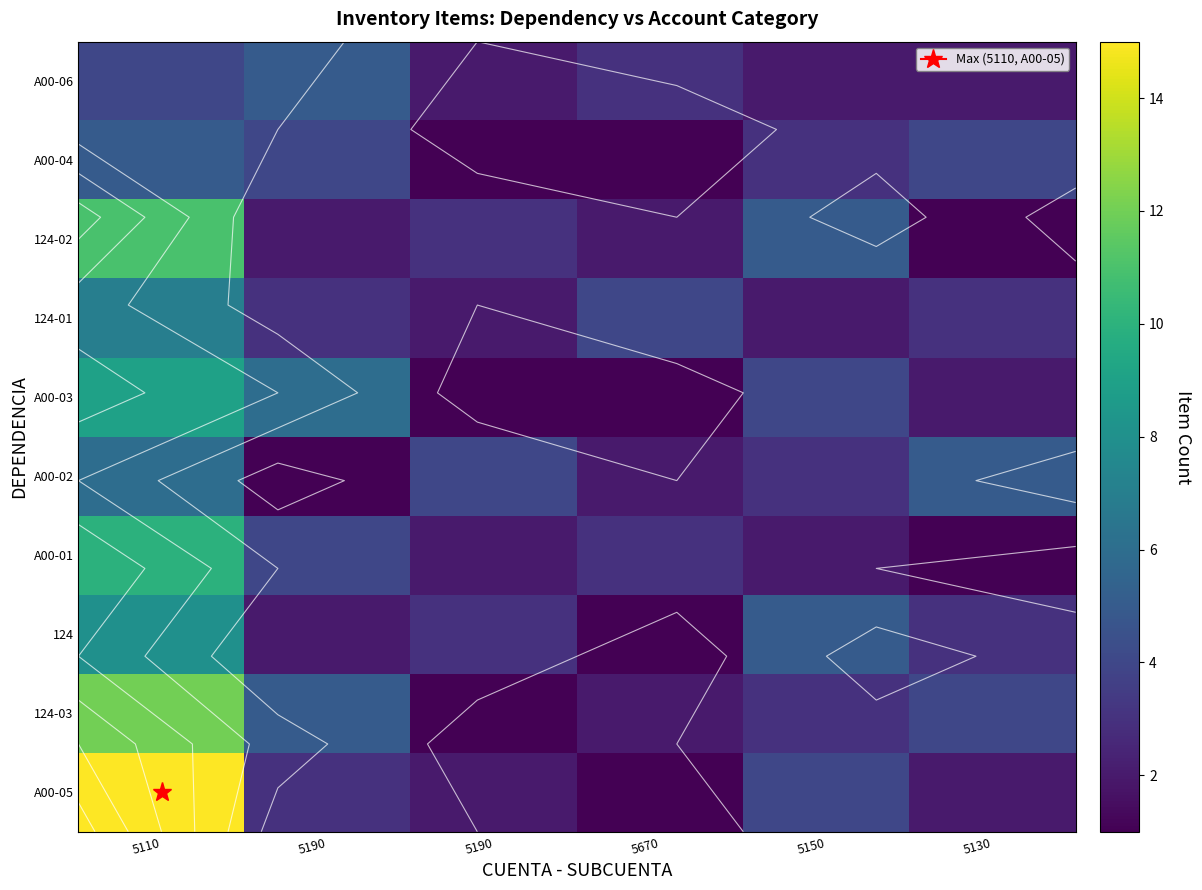

Is it true that A00-02 equals 1 at 5670?

False